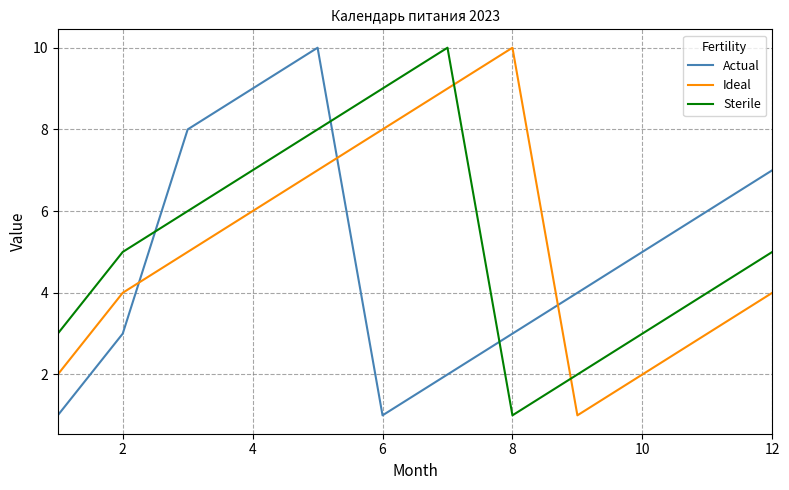

What is the maximum value shown in the chart?

10